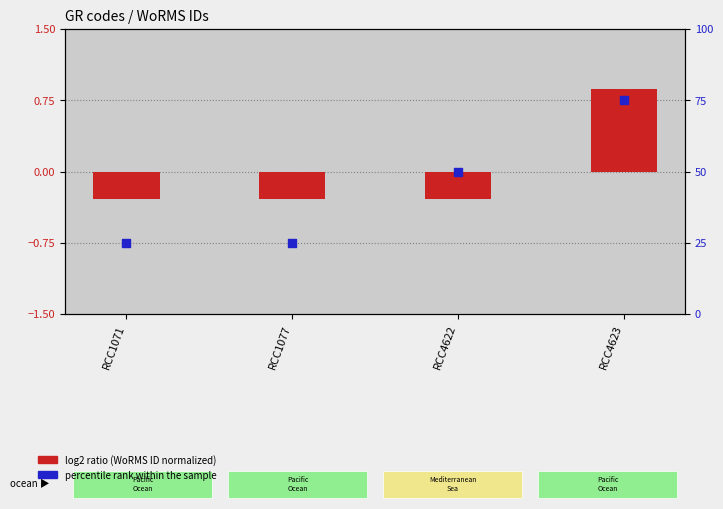

Which series has the largest Y range (max minus min)?

percentile rank within the sample